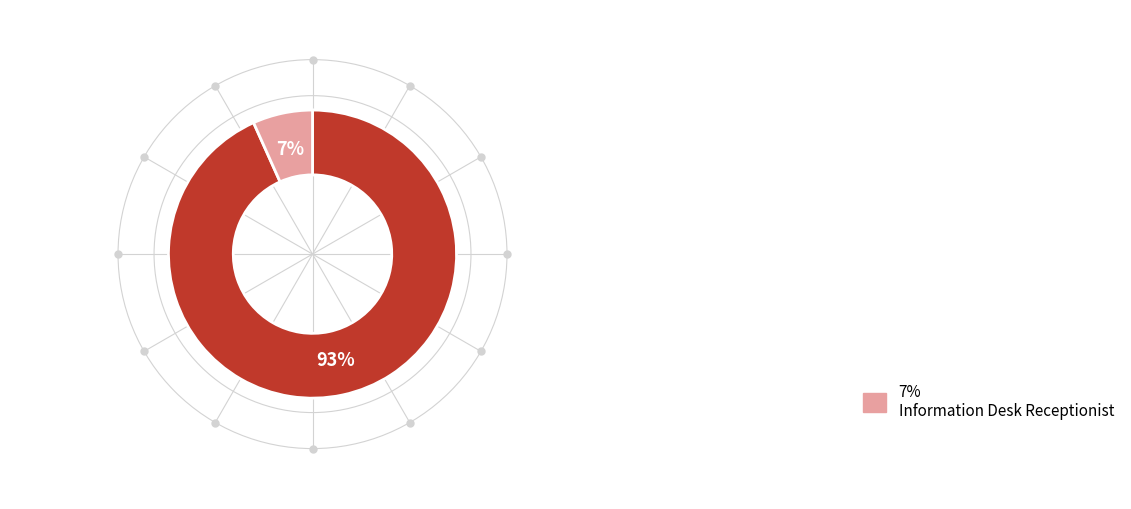

Is there any slice that represents more than half of the pie?

Yes